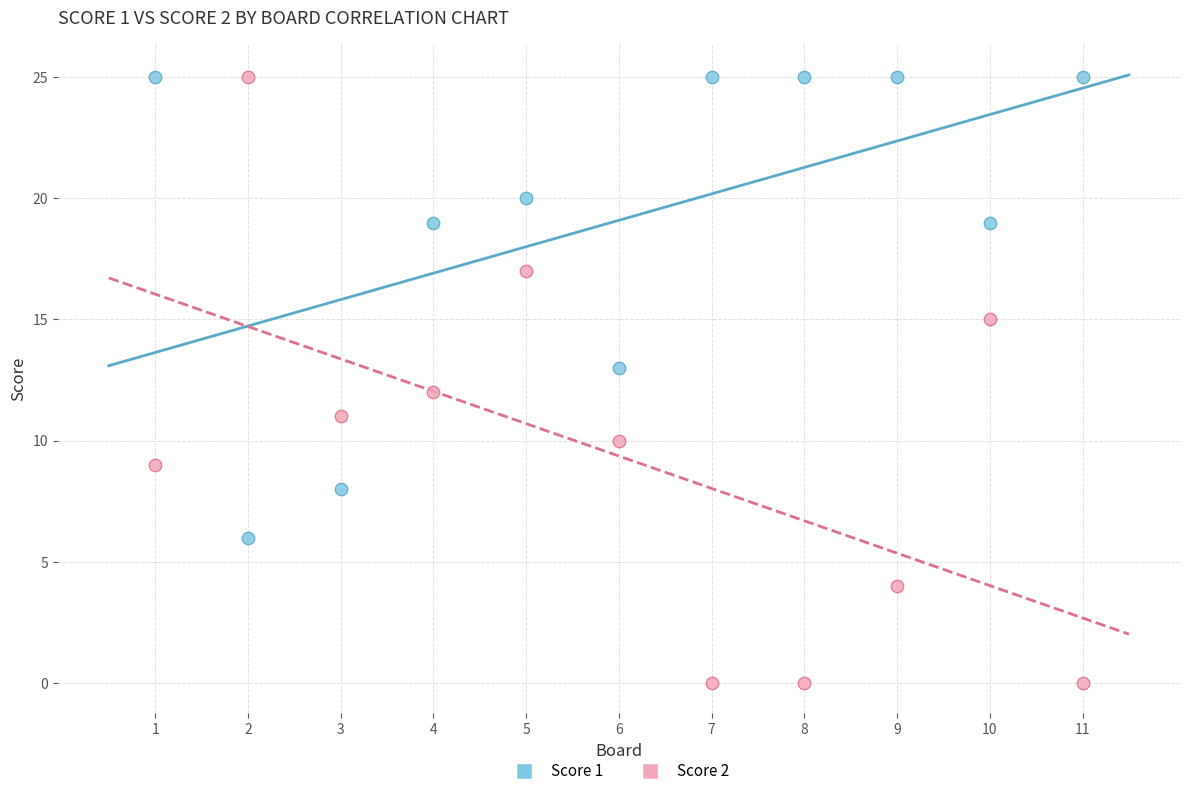

What is the X range (max minus min) for the scatter plot?

10